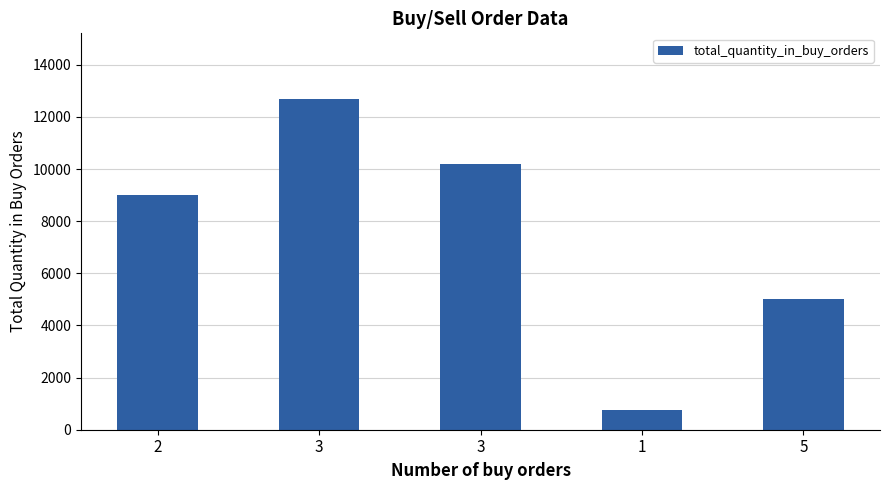

How many series are shown in this chart?

1